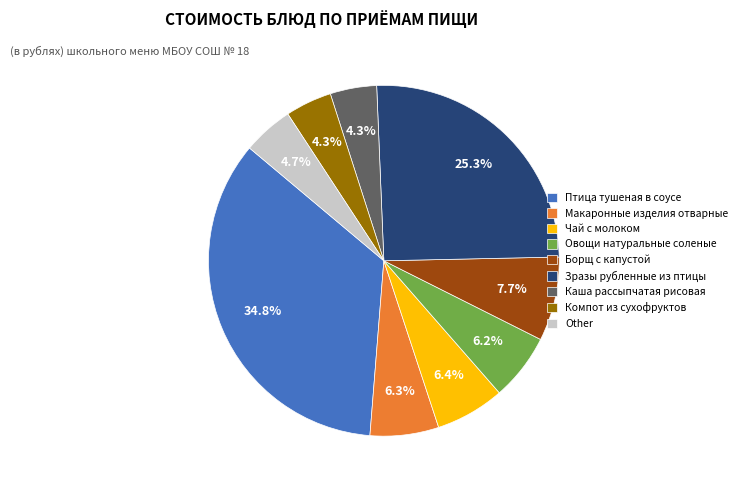

Do Овощи натуральные соленые and Макаронные изделия отварные together represent more than half of the pie?

No